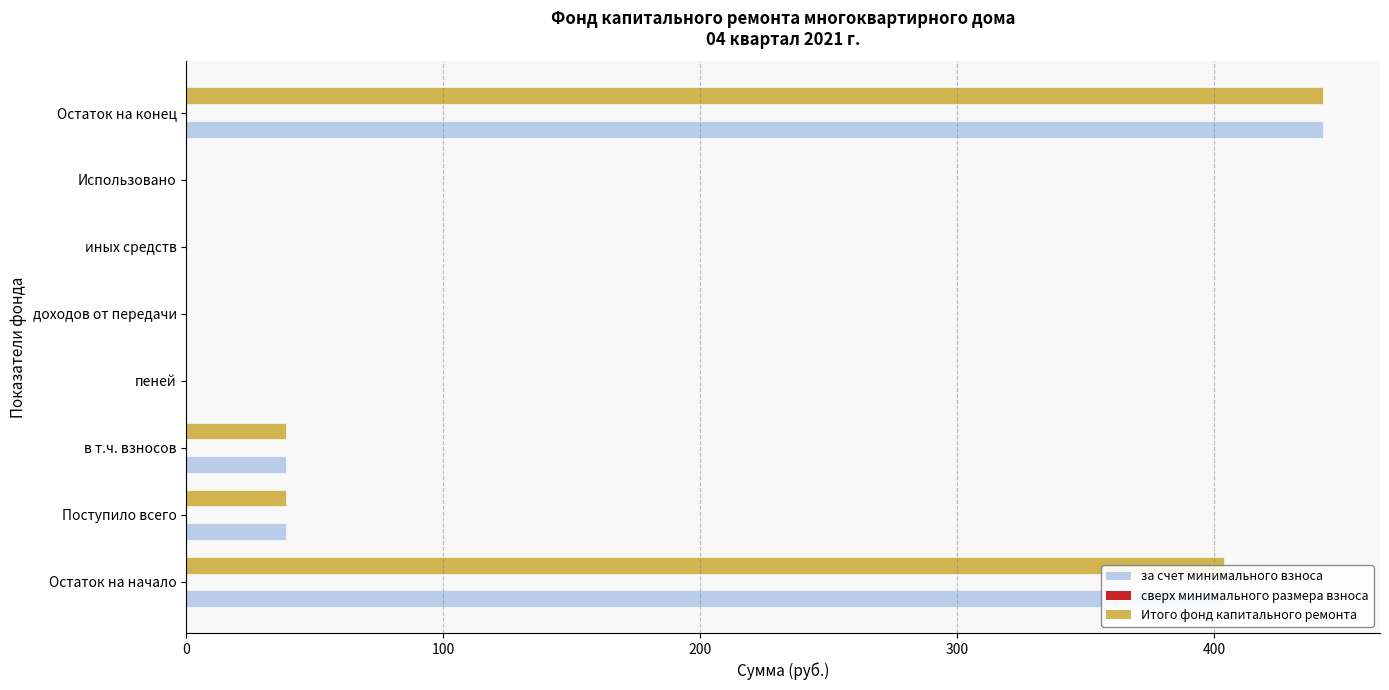

What is the highest value of the Итого фонд капитального ремонта series?

442.5